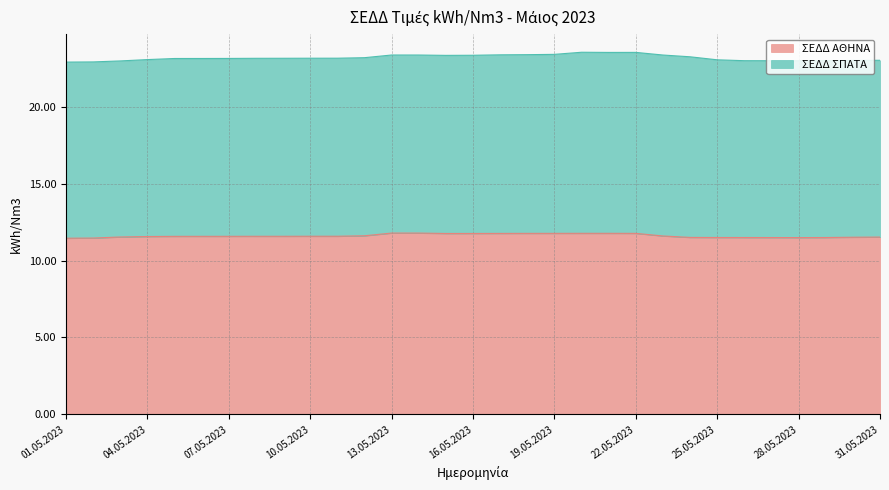

The ΣΕΔΔ ΑΘΗΝΑ series shows 4.9 at 07.05.2023. True or false?

False